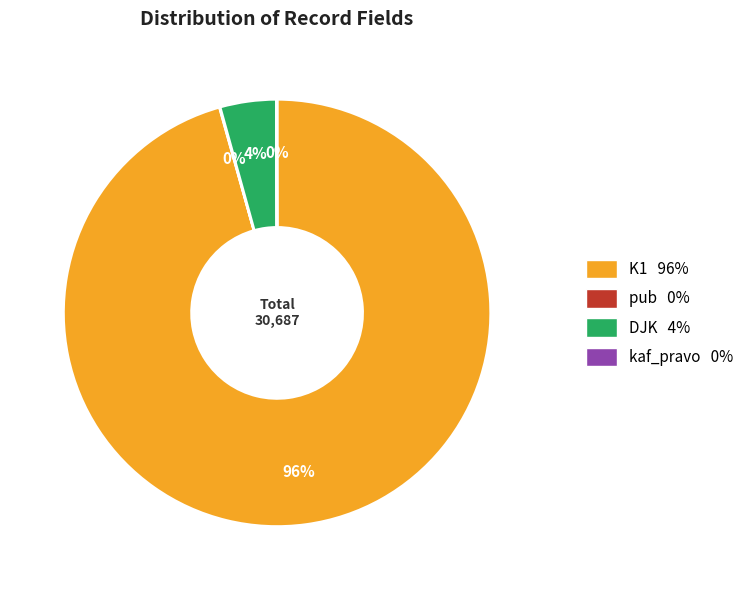

Is there any slice that represents more than half of the pie?

Yes